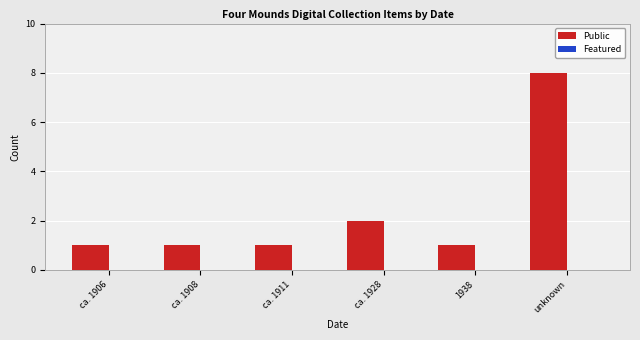

The value at ca. 1908 is 0. True or false?

False